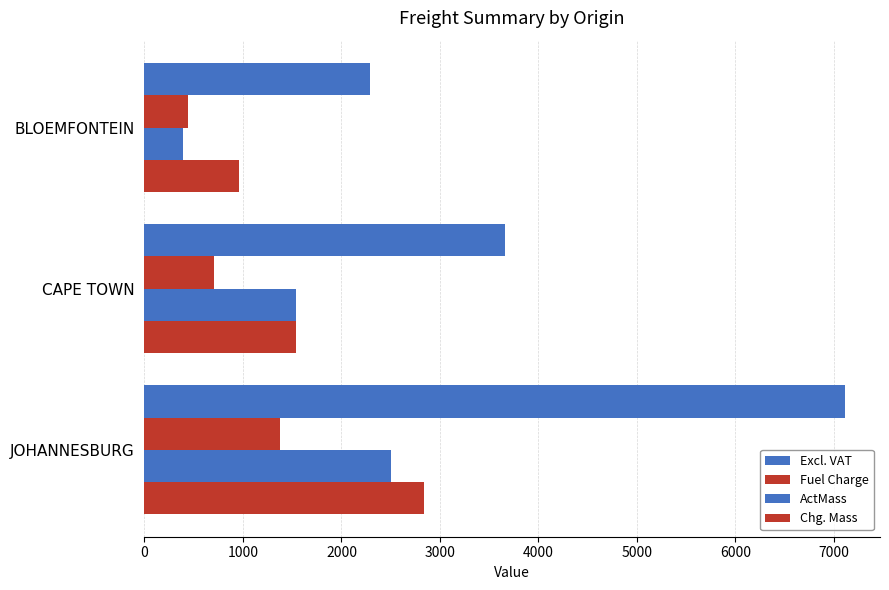

What is the value of the Excl. VAT bar at the 3rd from the left?

2288.7